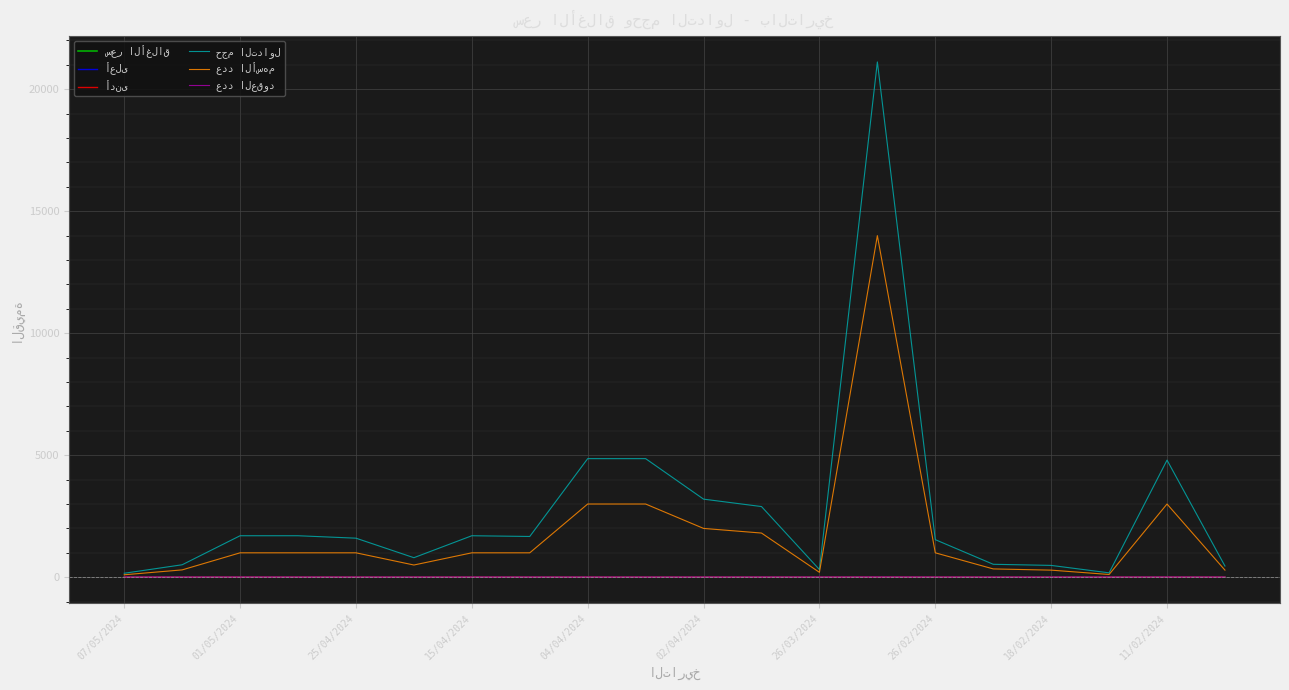

Is it true that أعلى equals 1.7 at 15/04/2024?

True